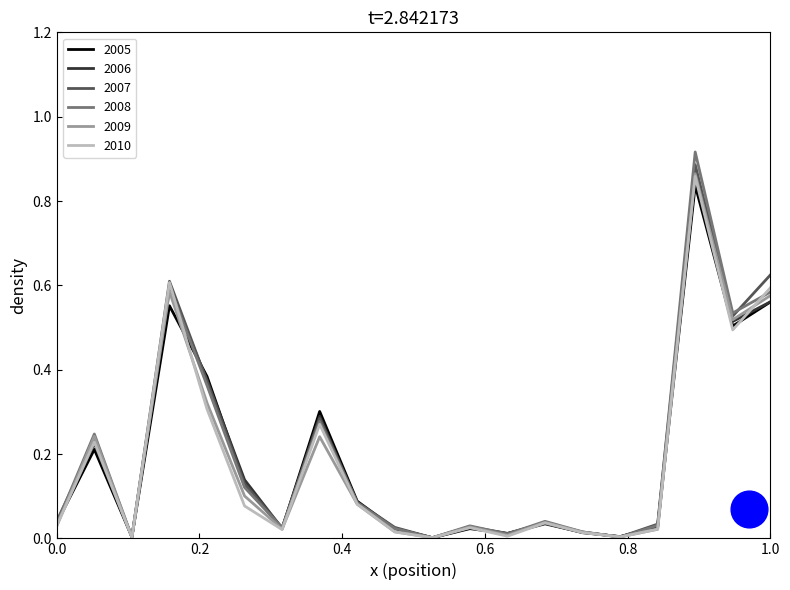

Which series contains the lowest Y value?

2005